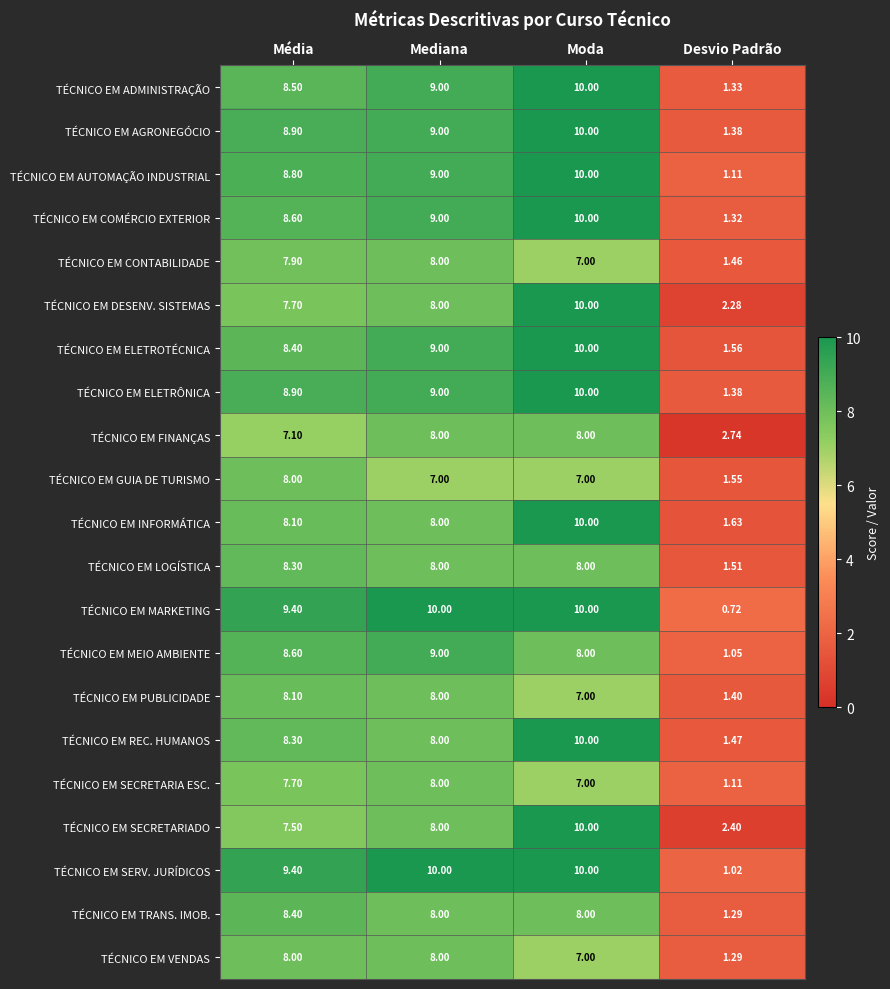

At which category is the sum across all series the highest?

Moda